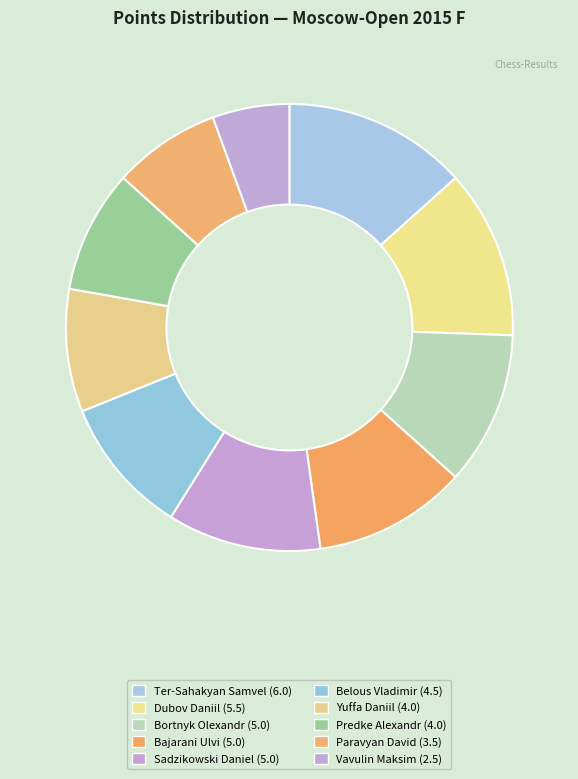

How many slices are in this pie chart?

10